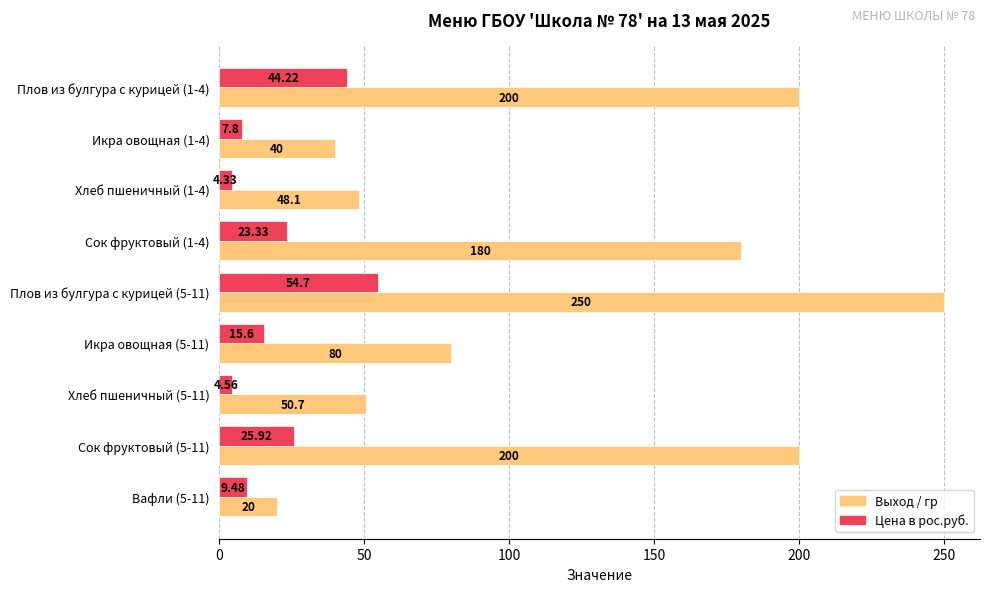

What is the difference between the maximum and second lowest values in the Выход / гр series?

210.0